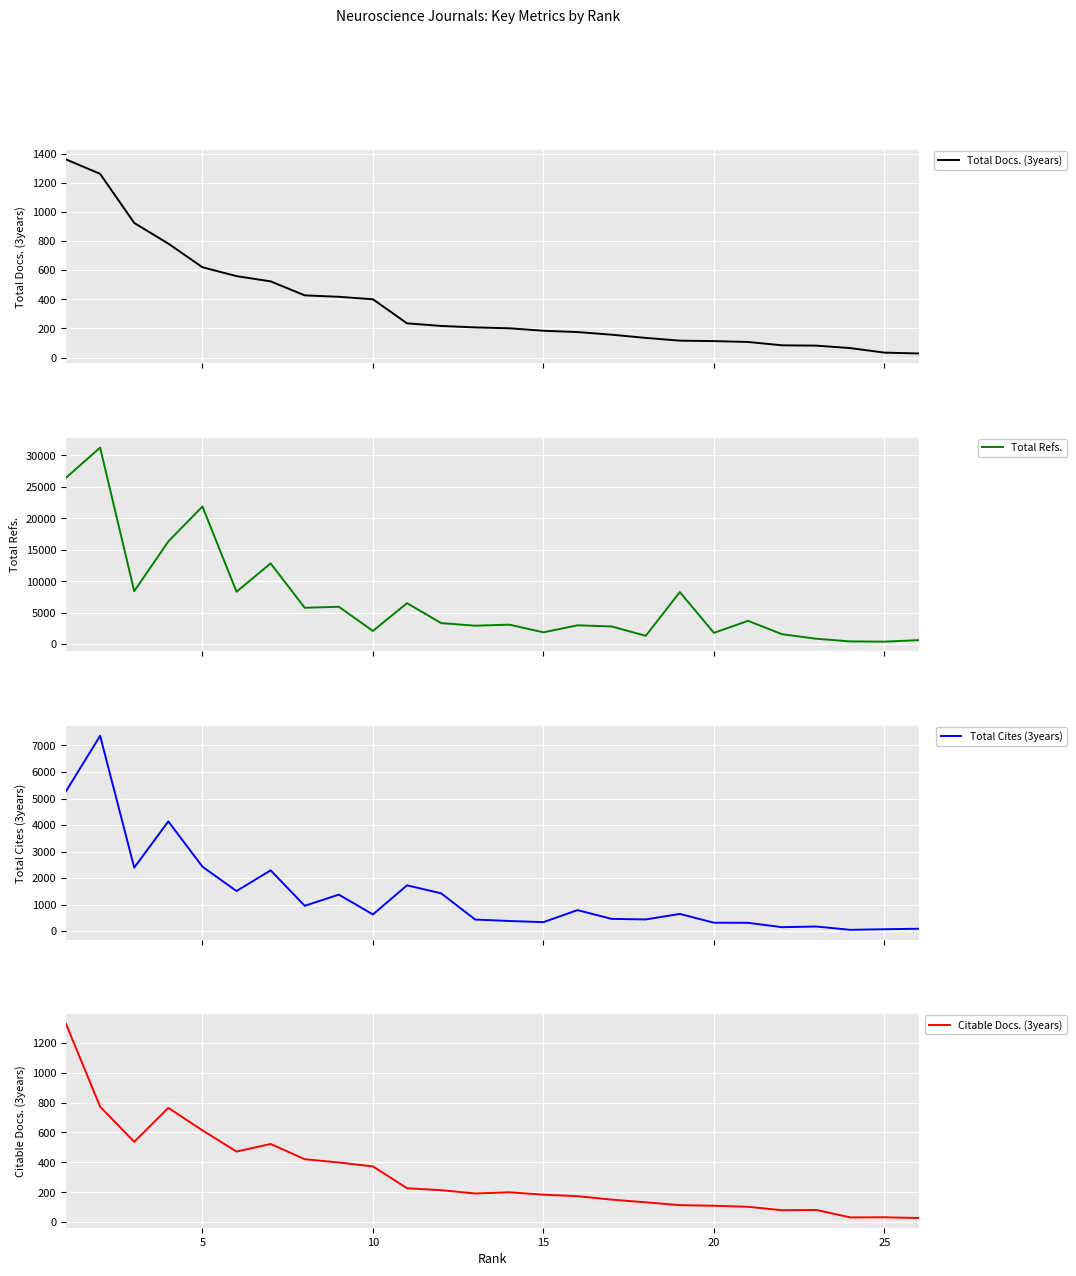

How many interior local peaks does the Total Refs. series have?

9